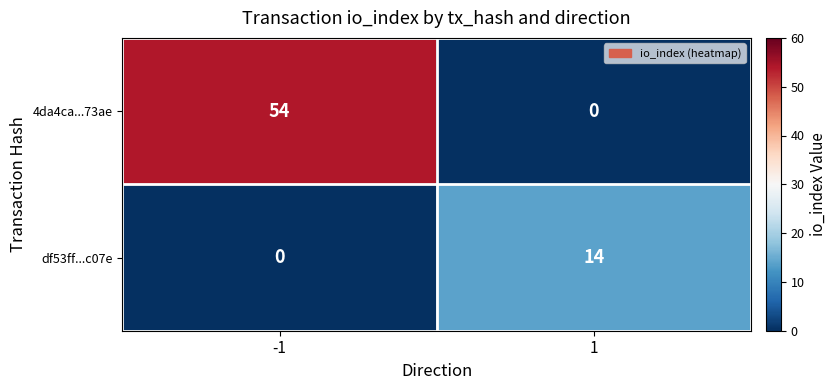

Rank the series at 1 from lowest to highest value.

4da4ca...73ae, df53ff...c07e